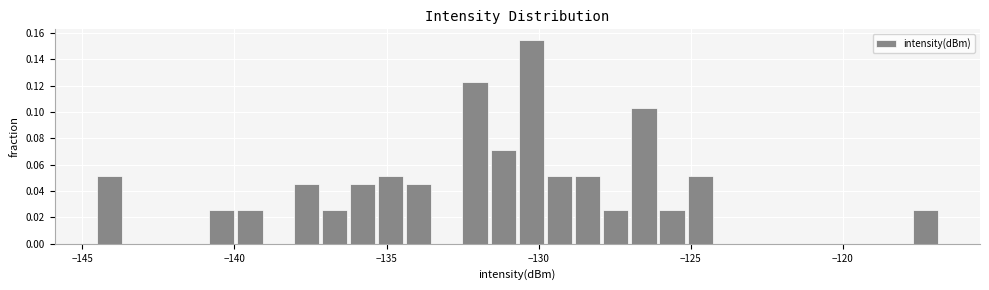

Read against the x-axis, roughly where is the centre of the tallest bar?

-130.0